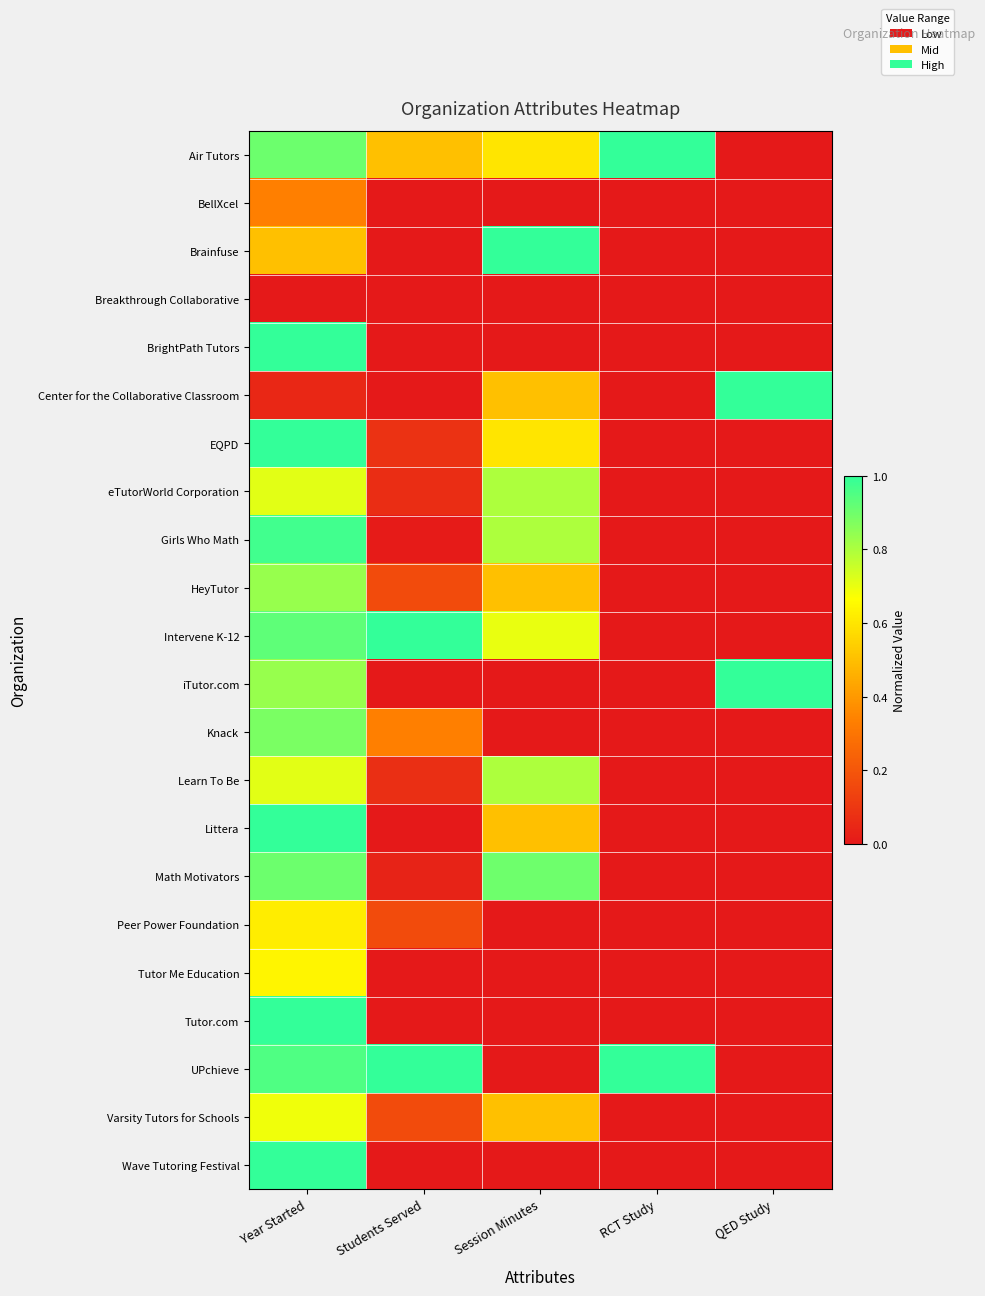

At RCT Study, list the series in order from smallest to largest.

BellXcel, Brainfuse, Breakthrough Collaborative, BrightPath Tutors, Center for the Collaborative Classroom, EQPD, eTutorWorld Corporation, Girls Who Math, HeyTutor, Intervene K-12, iTutor.com, Knack, Learn To Be, Littera, Math Motivators, Peer Power Foundation, Tutor Me Education, Tutor.com, Varsity Tutors for Schools, Wave Tutoring Festival, Air Tutors, UPchieve